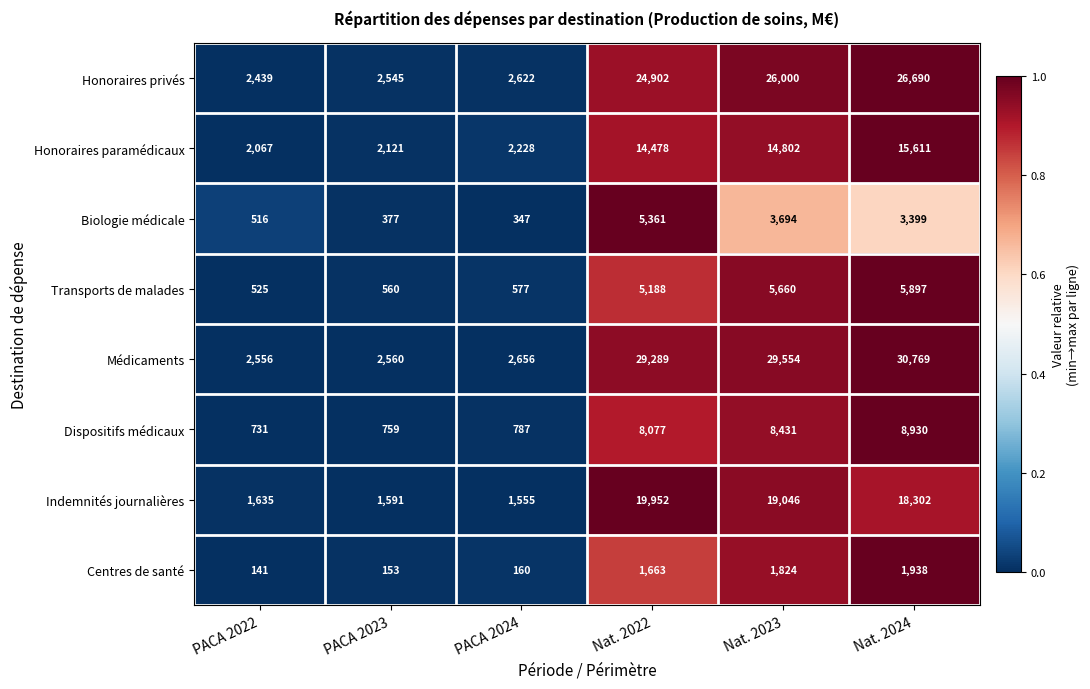

Rank the categories by Dispositifs médicaux value from highest to lowest.

Nat. 2024, Nat. 2023, Nat. 2022, PACA 2024, PACA 2023, PACA 2022